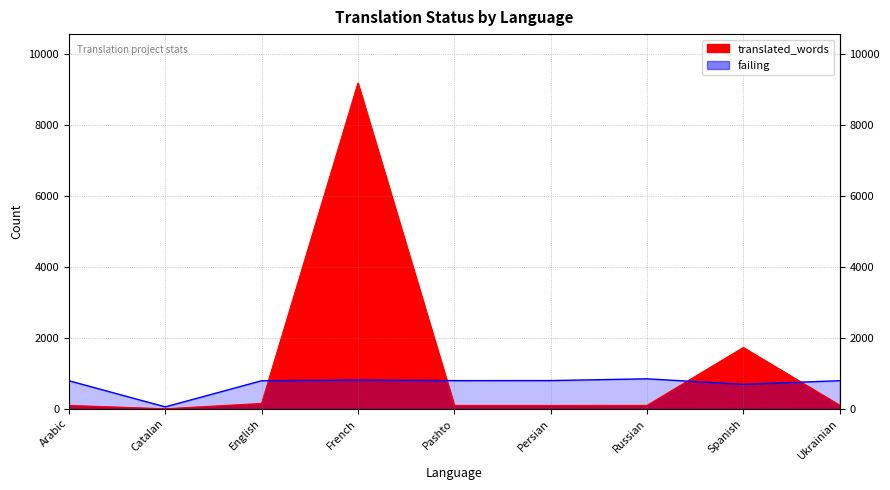

What is the label of the 4th point from the left?

French